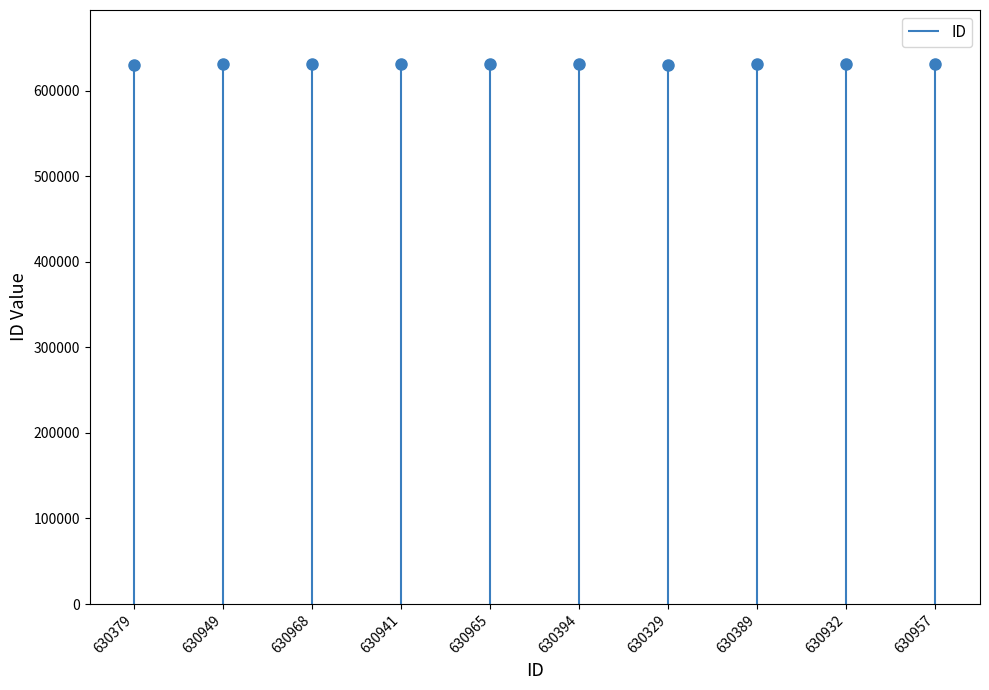

Rank the categories by value from highest to lowest.

630968, 630965, 630957, 630949, 630941, 630932, 630394, 630389, 630379, 630329